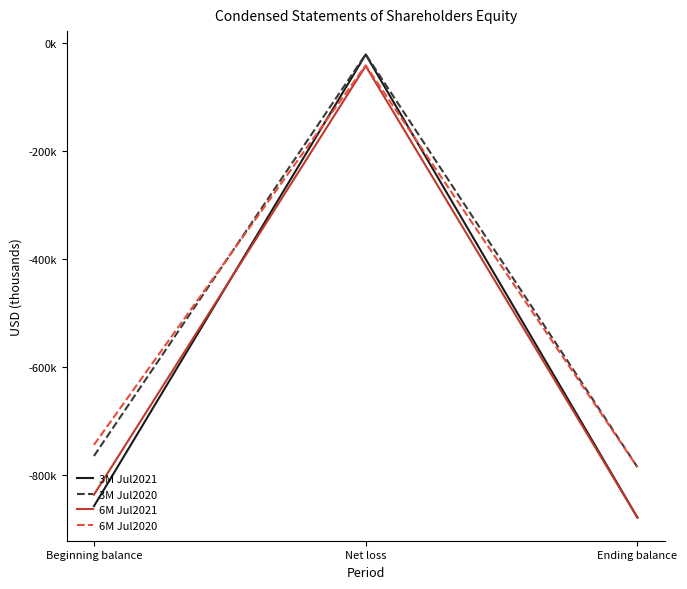

Rank the series by their maximum value, from lowest to highest.

6M Jul2021, 6M Jul2020, 3M Jul2021, 3M Jul2020